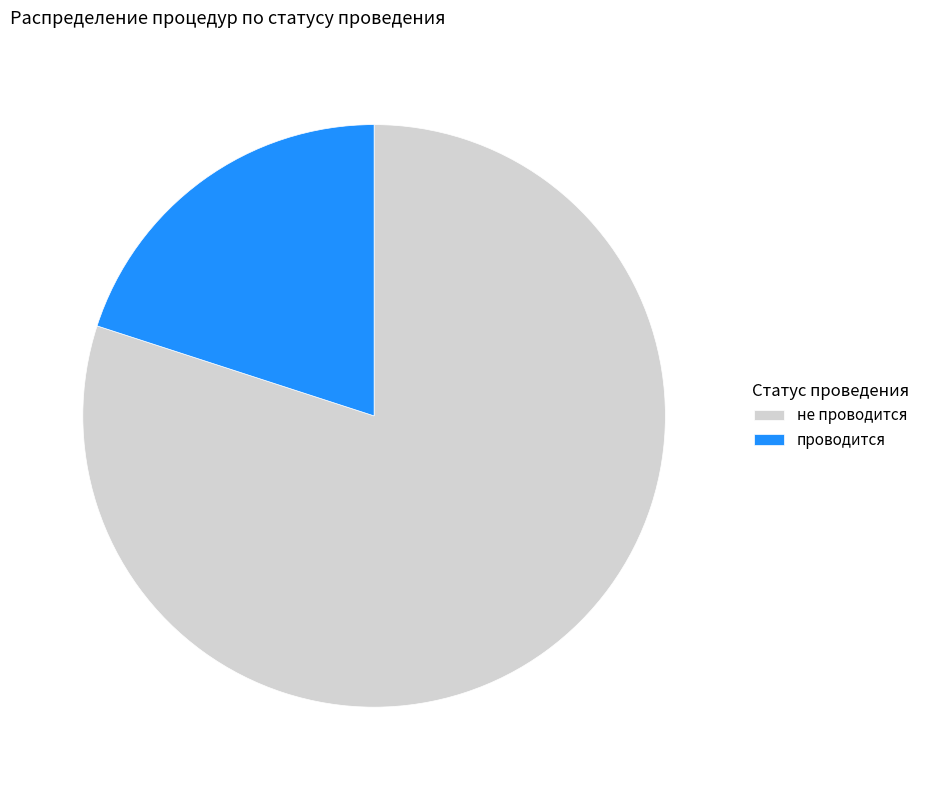

Which has a higher value, проводится or не проводится?

не проводится